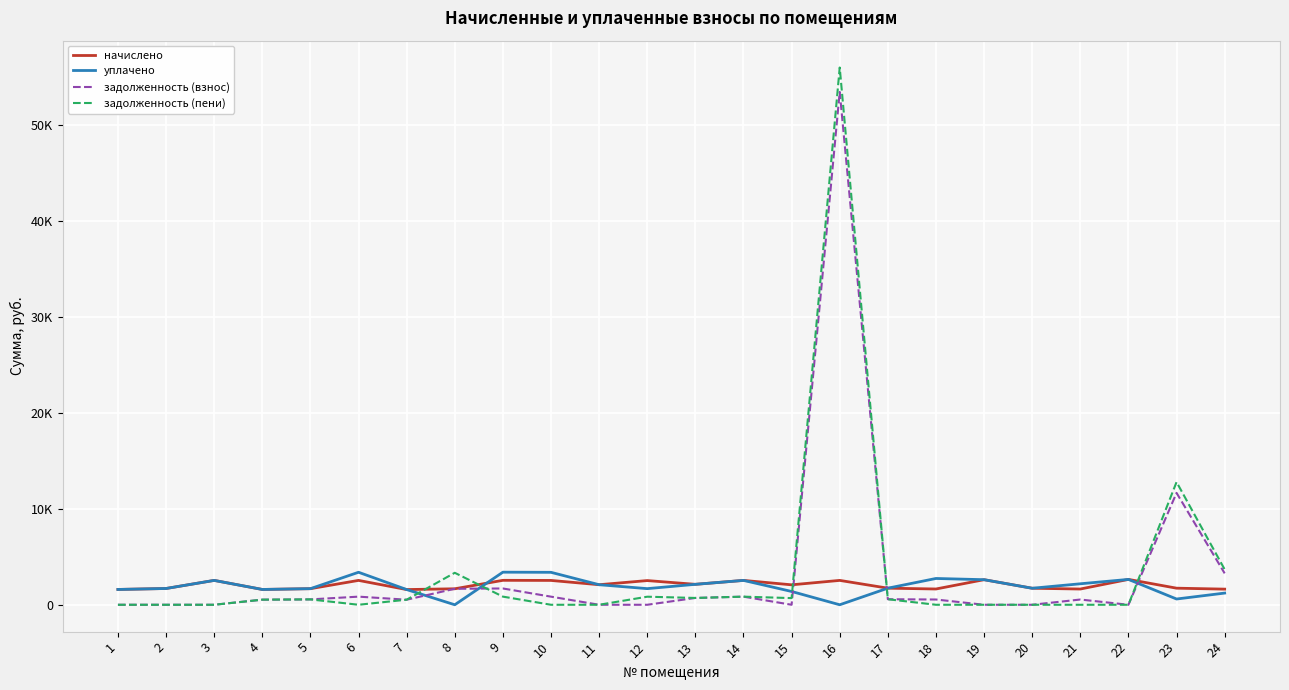

What is the difference between the задолженность (пени) values at 8 and 20?

3333.1